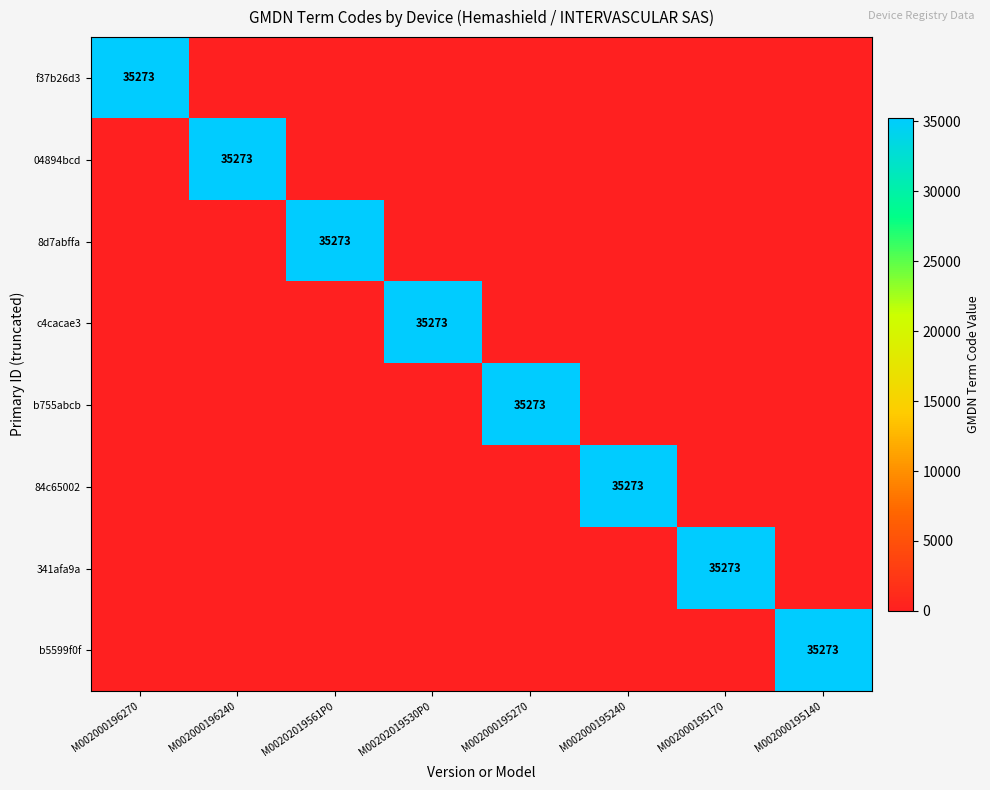

What is the sum of all f37b26d3 values?

35273